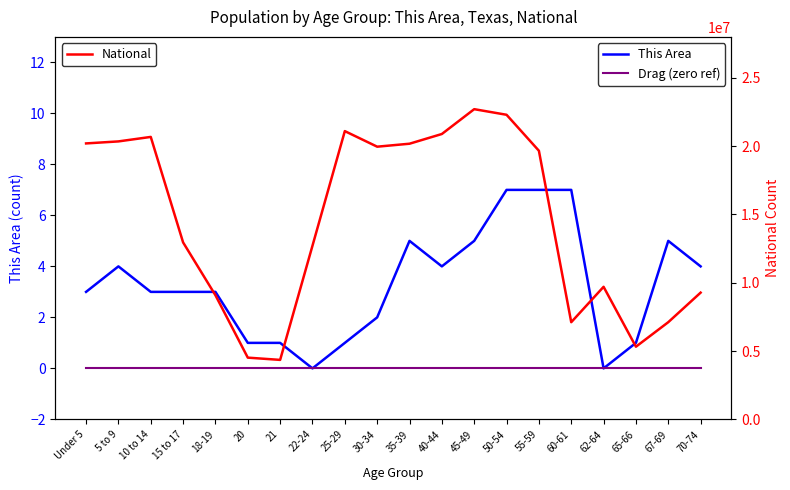

Is it true that This Area equals 5 at 45-49?

True